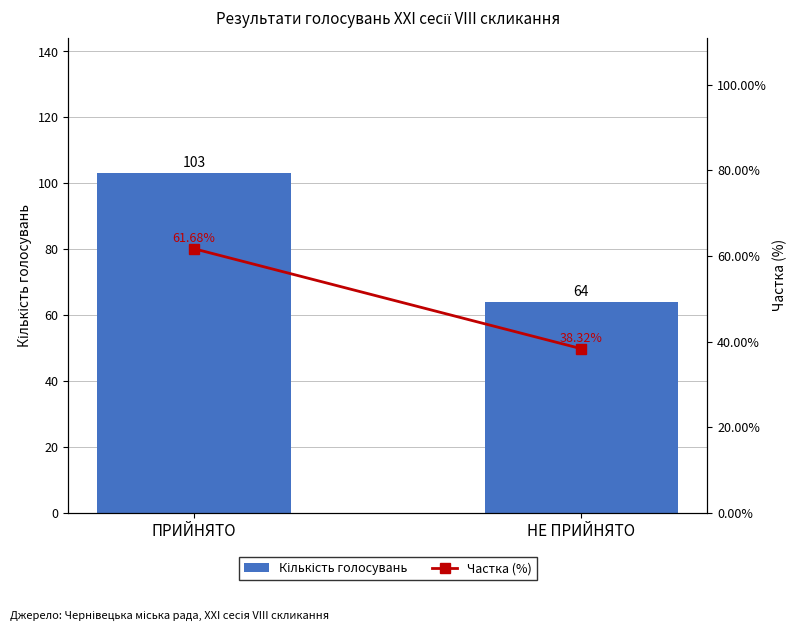

What are all the series names shown in the legend?

Кількість голосувань, Частка (%)